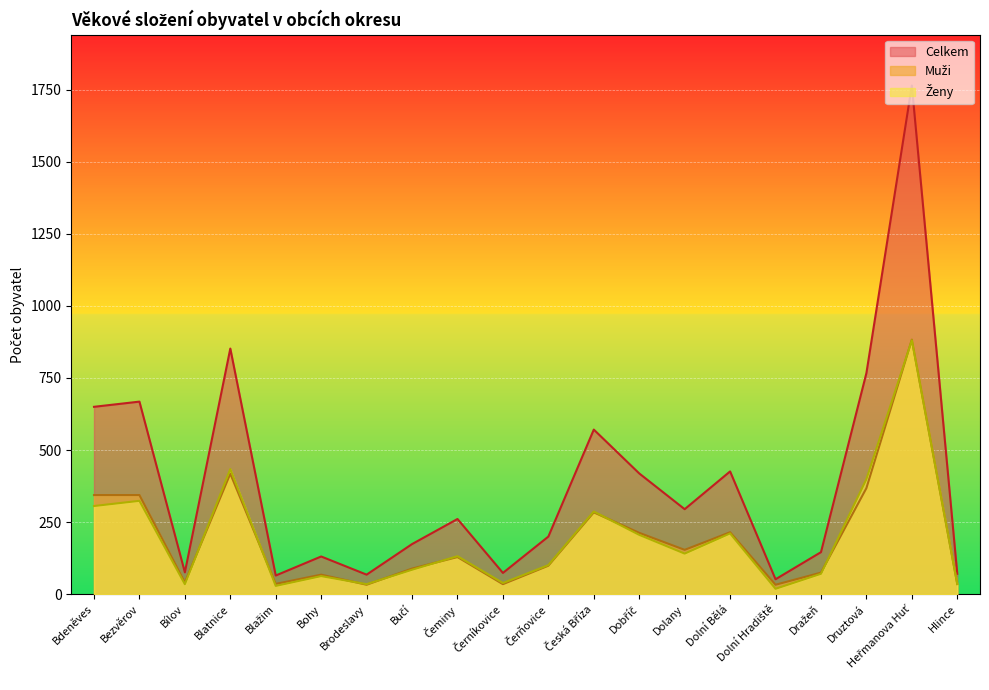

What is the label of the 9th point from the left?

Čeminy